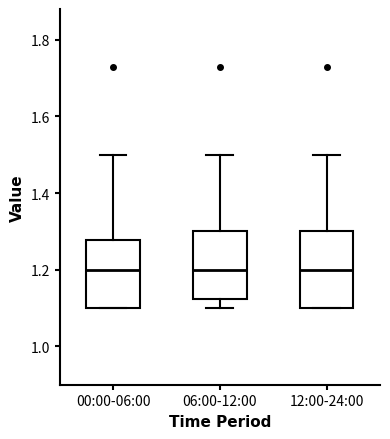

Where does the upper whisker of the box for 12:00-24:00 end on the y-axis? The values are not printed on the chart, so give them approximately, as read against the axis.

1.50